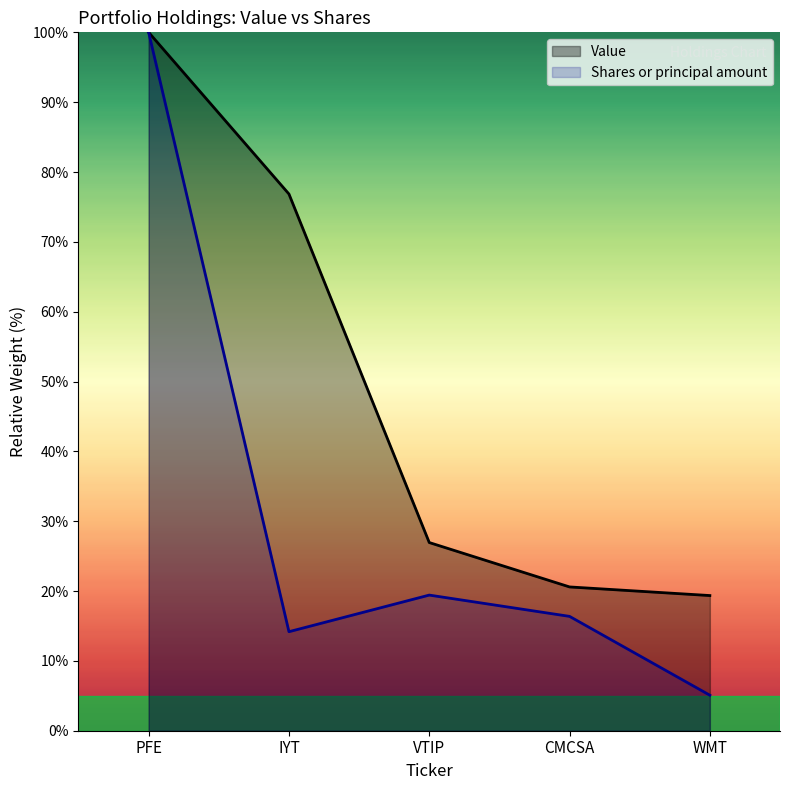

What is the label of the 4th point from the left?

CMCSA